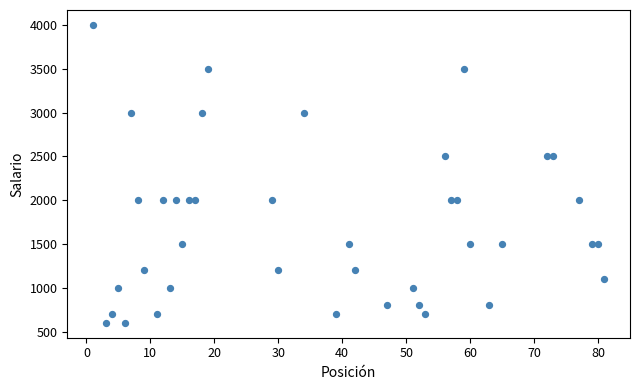

What is the range of X values (max minus min)?

80